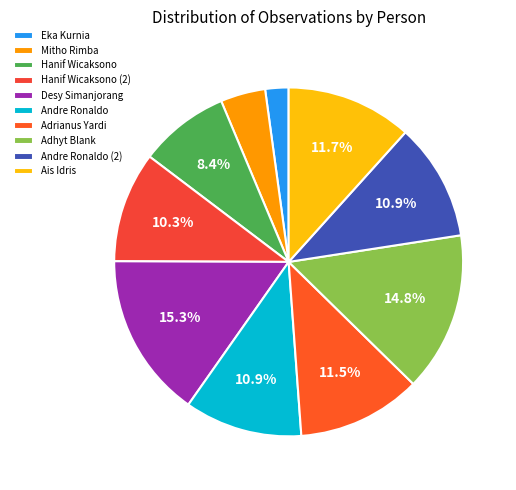

Is there any slice that represents more than half of the pie?

No